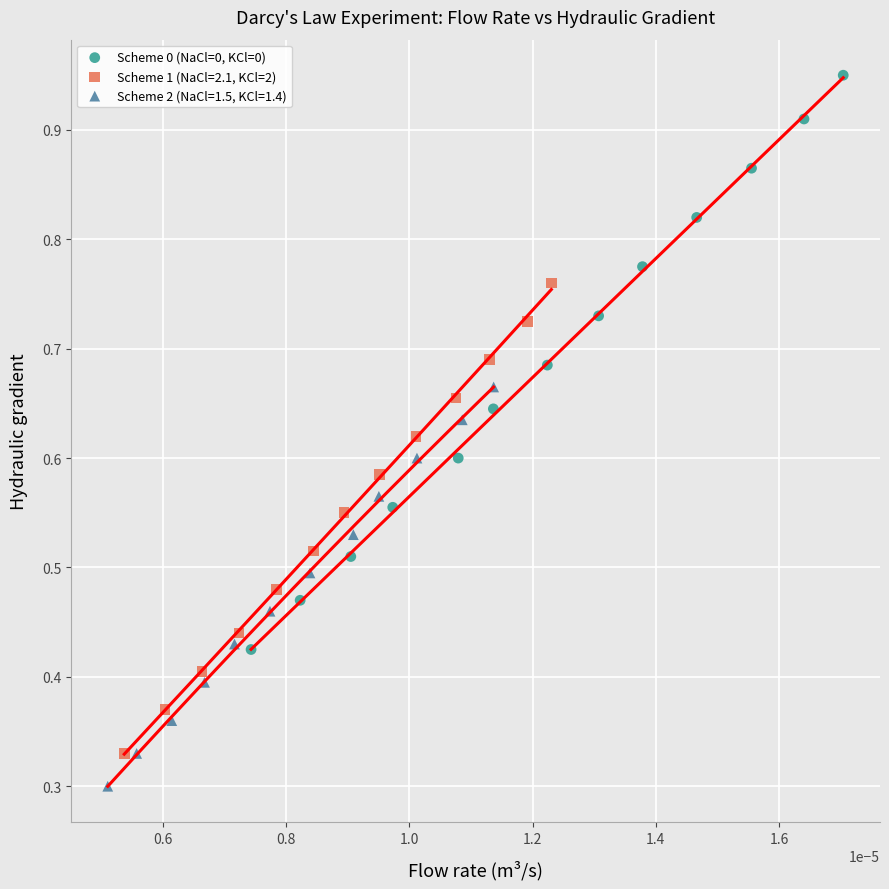

Which series has the widest spread of Y values?

Scheme 0 (NaCl=0, KCl=0)